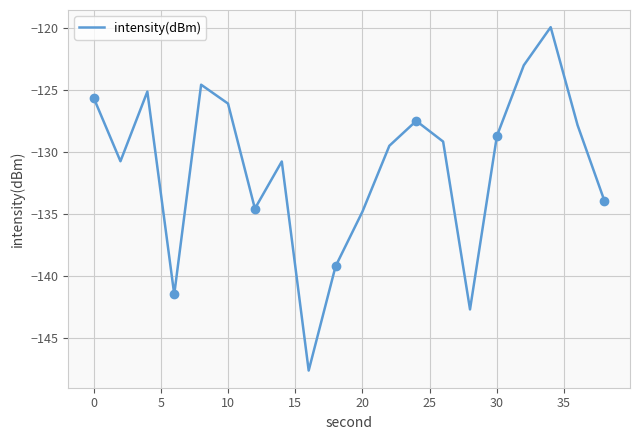

What is the minimum value for intensity(dBm)?

-147.6